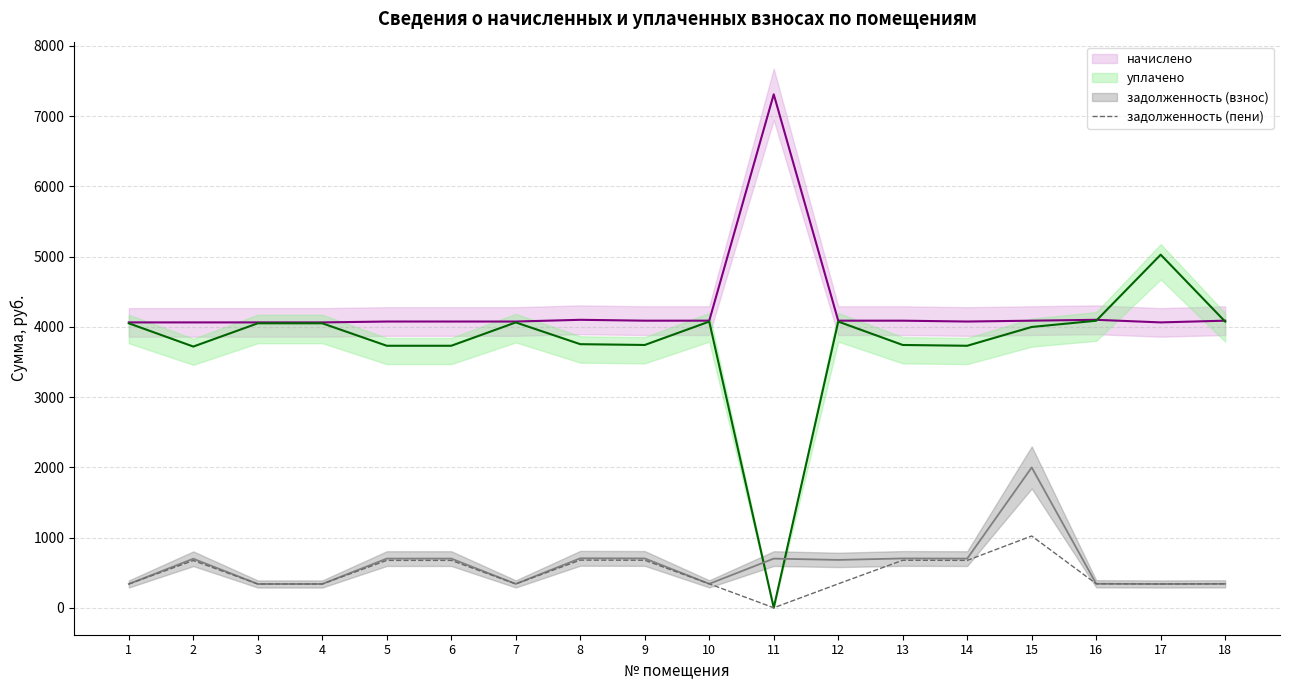

The value of задолженность (пени) at 14 is 674.6. True or false?

True